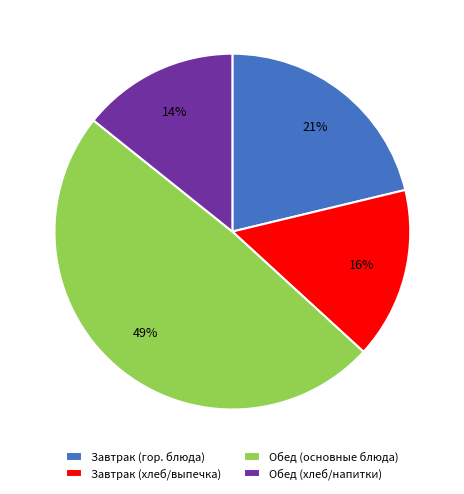

What is the largest slice in the pie chart?

Обед (основные блюда)